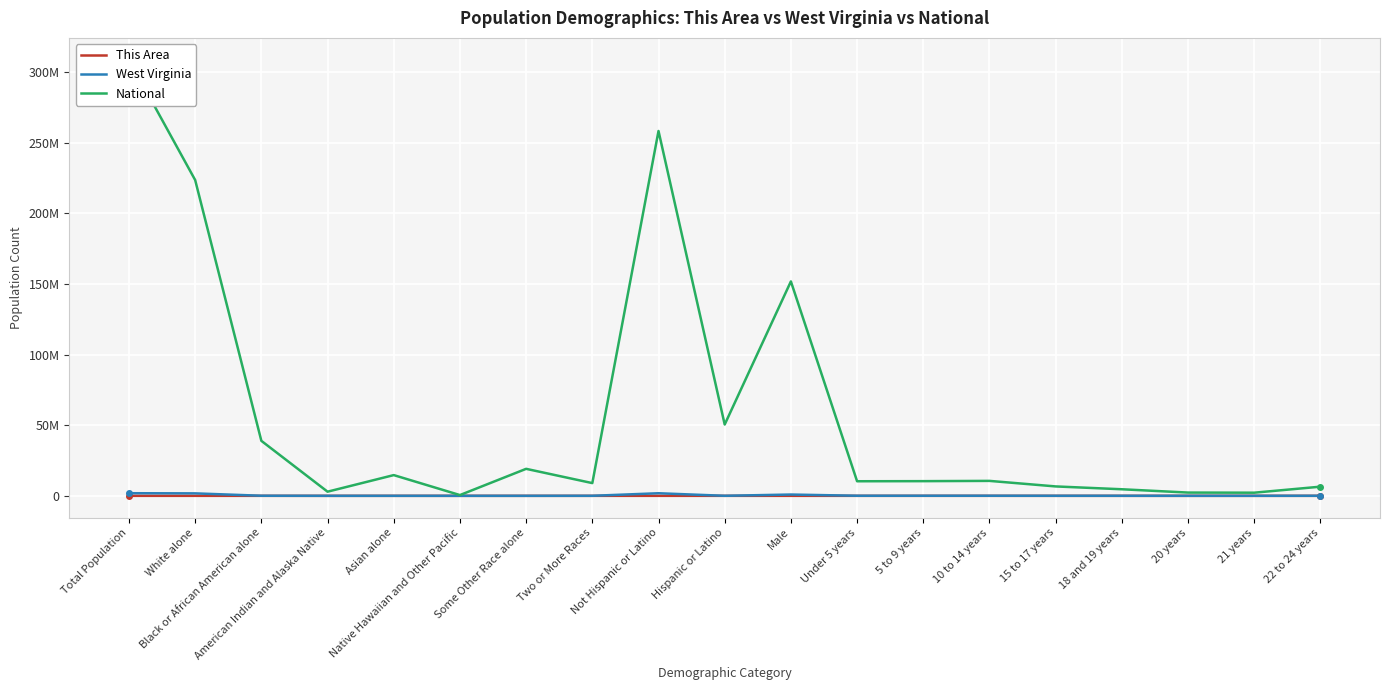

Rank the series by their maximum value, from lowest to highest.

This Area, West Virginia, National